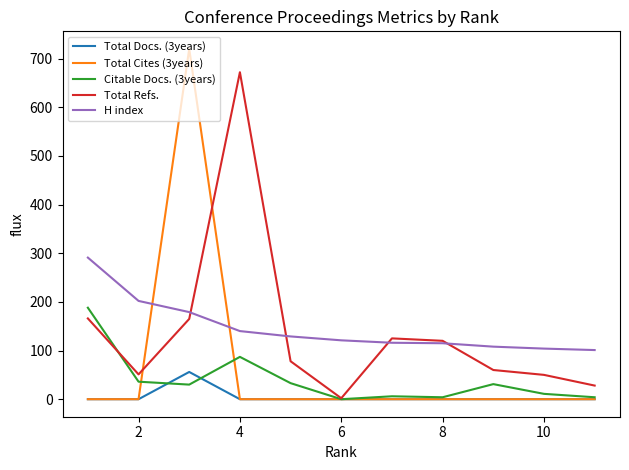

Rank the series by their maximum value, from lowest to highest.

Total Docs. (3years), Citable Docs. (3years), H index, Total Refs., Total Cites (3years)